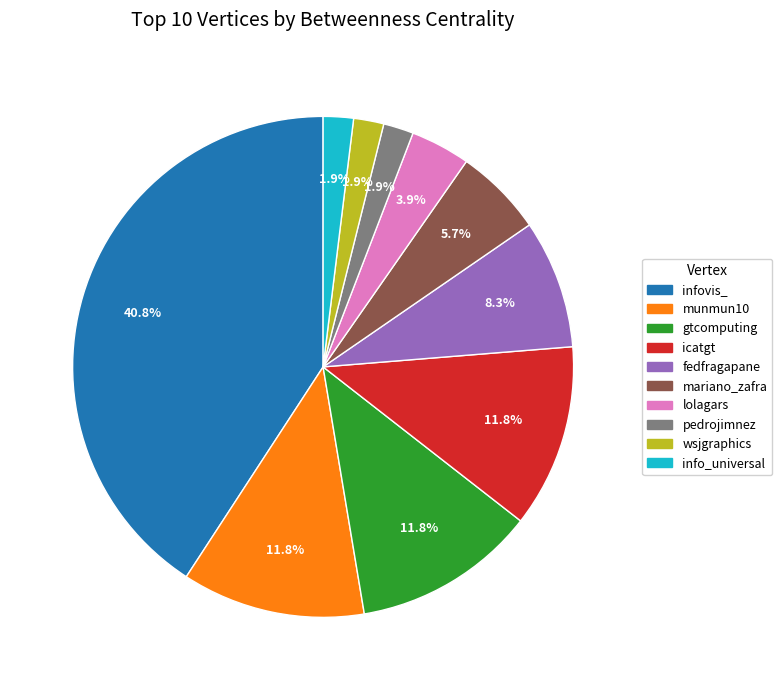

To the nearest percent, what percentage of the pie is lolagars?

4%